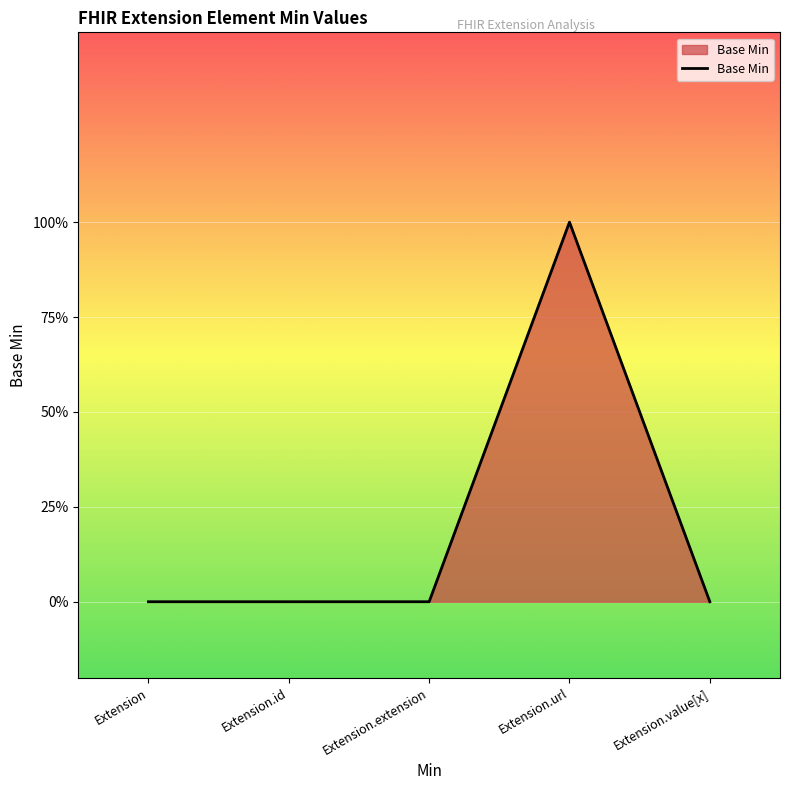

Where is the data nearest to the value 0?

Extension